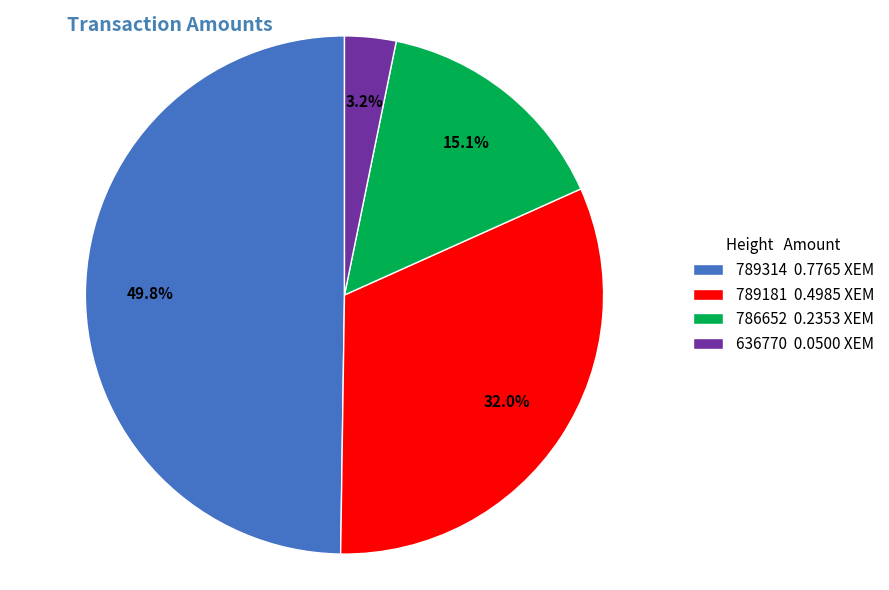

To the nearest percent, what is the difference between the 636770 and 789181 slice percentages?

29%